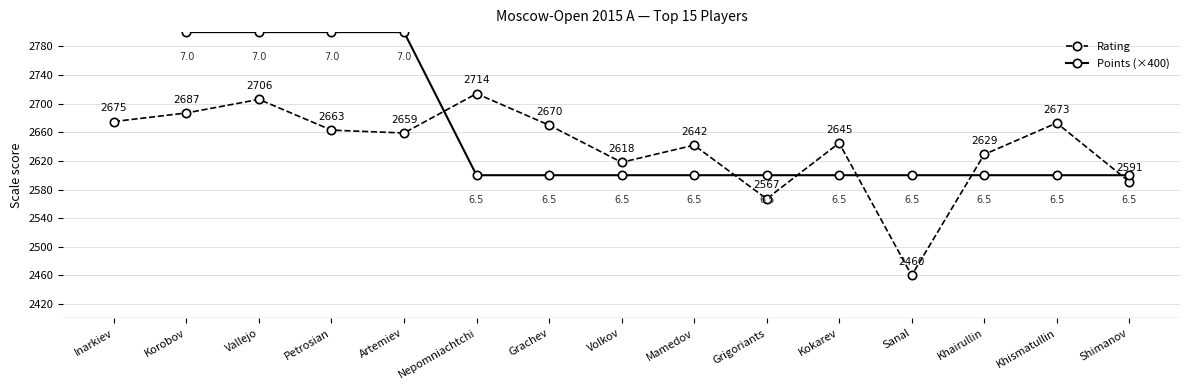

Which series ends up on top after the final intersection of Points (×400) and Rating?

Points (×400)